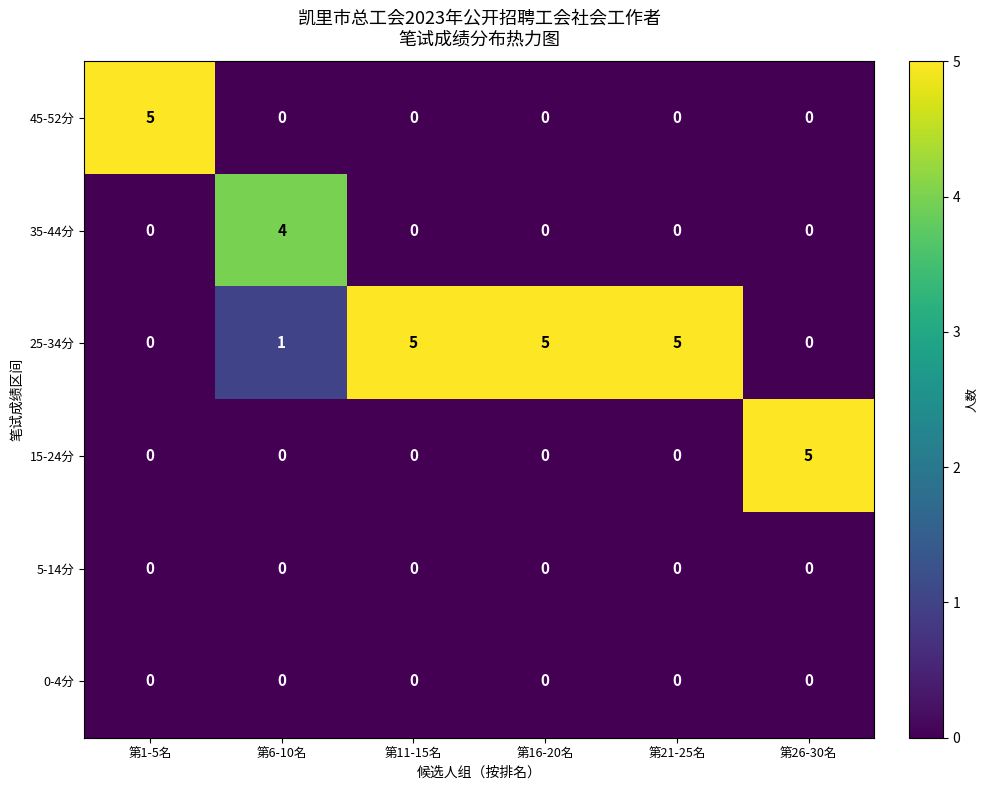

True or false: 45-52分 has a value of 0 at 第6-10名.

True